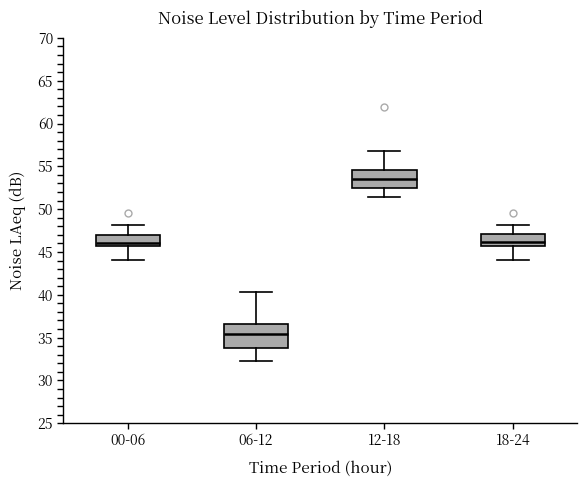

Where does the upper whisker of the box for 06-12 end on the y-axis? The values are not printed on the chart, so give them approximately, as read against the axis.

40.5